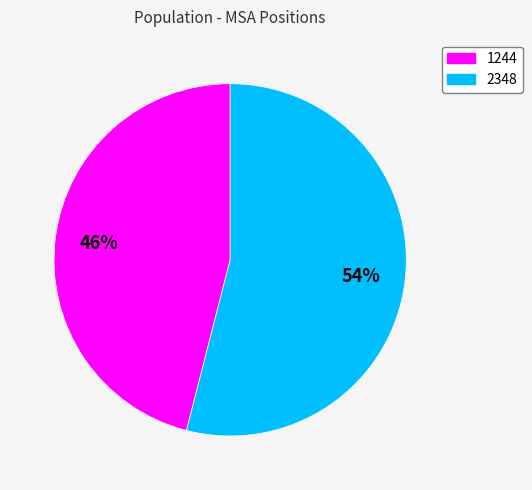

Do 2348 and 1244 together represent more than half of the pie?

Yes